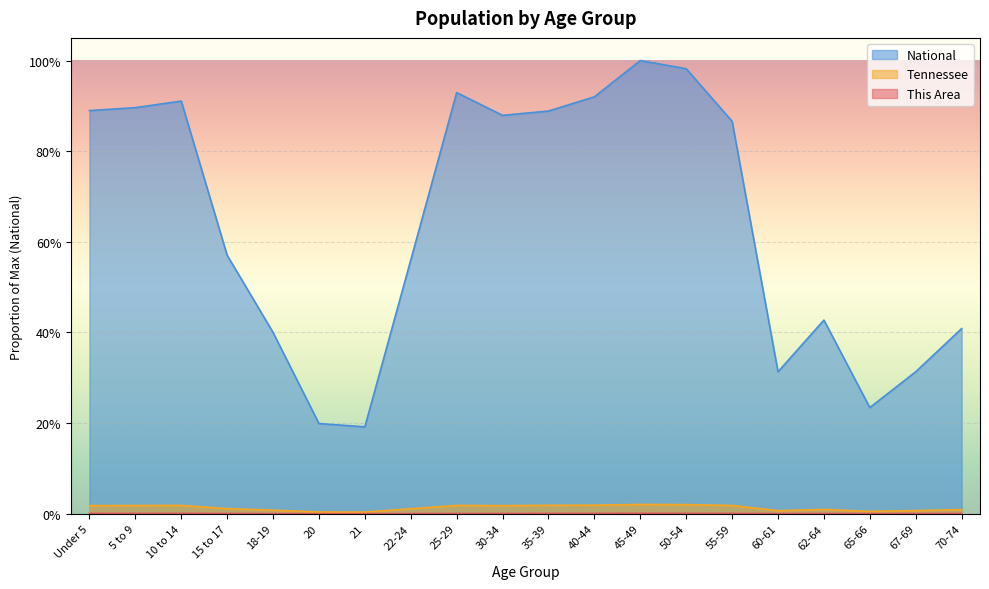

What is the approximate value of National at 60-61?

0.3